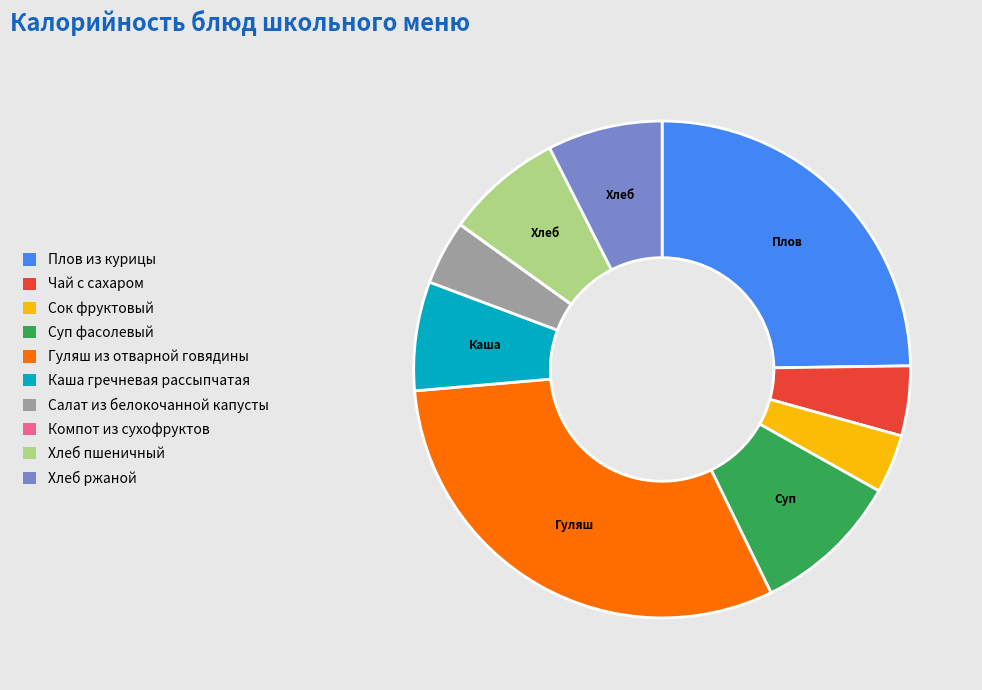

Which slice is the largest?

Гуляш из отварной говядины